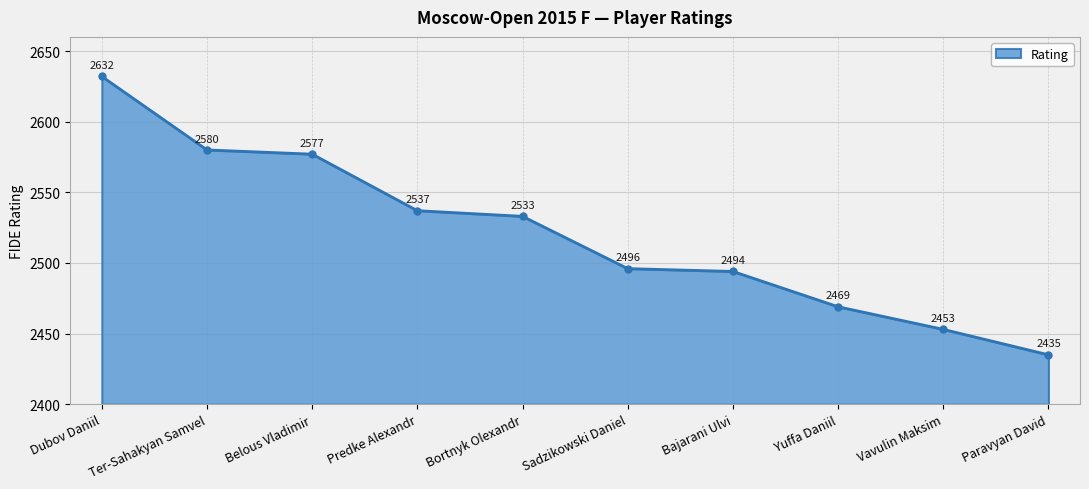

At which label is the value closest to 2533?

Bortnyk Olexandr